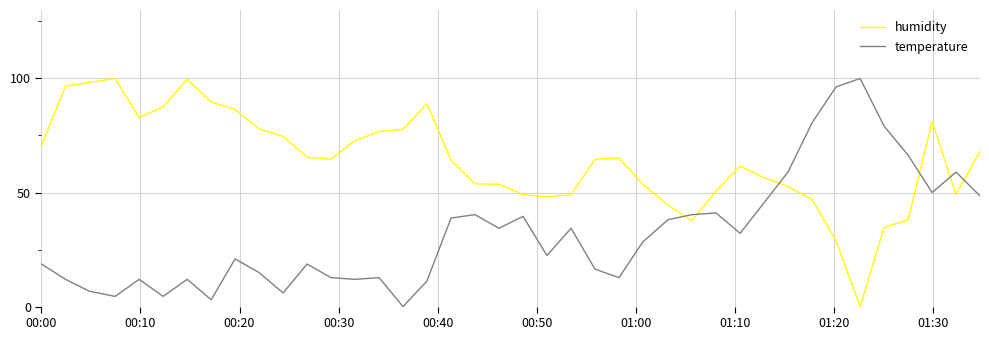

What is the highest value of the temperature series?

100.0